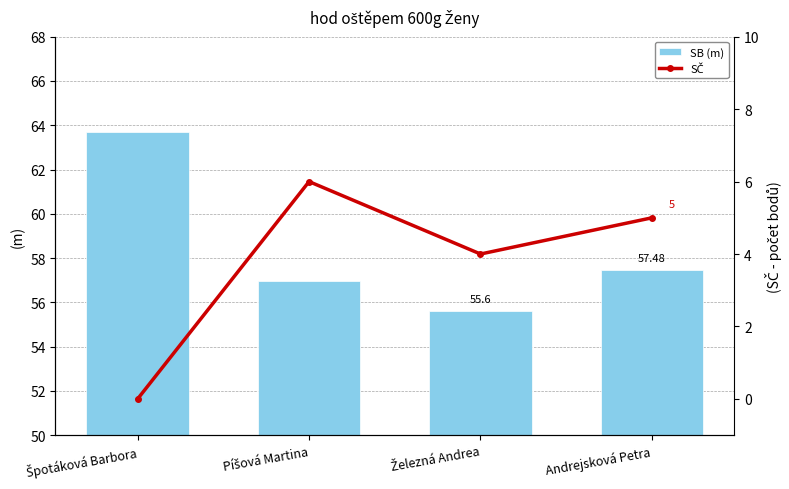

Does the chart contain stacked bars?

No